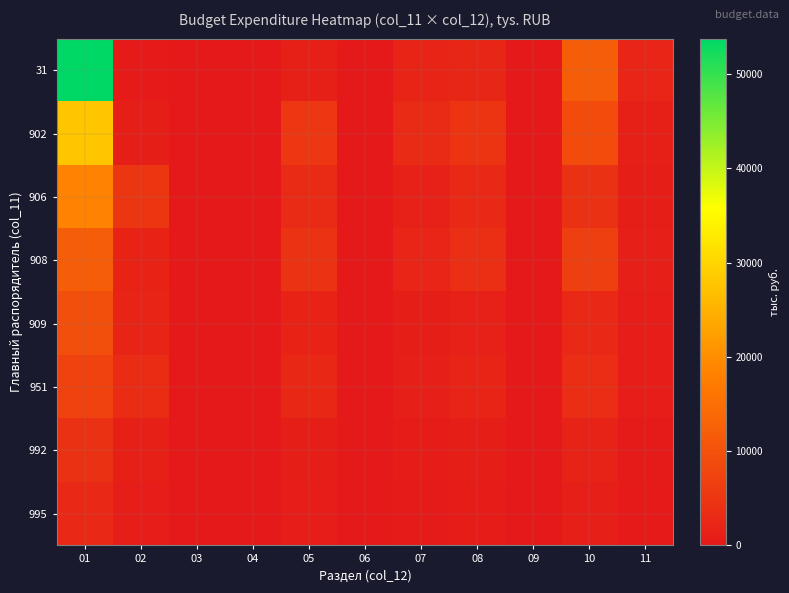

What is the maximum value shown in the chart?

53772.1